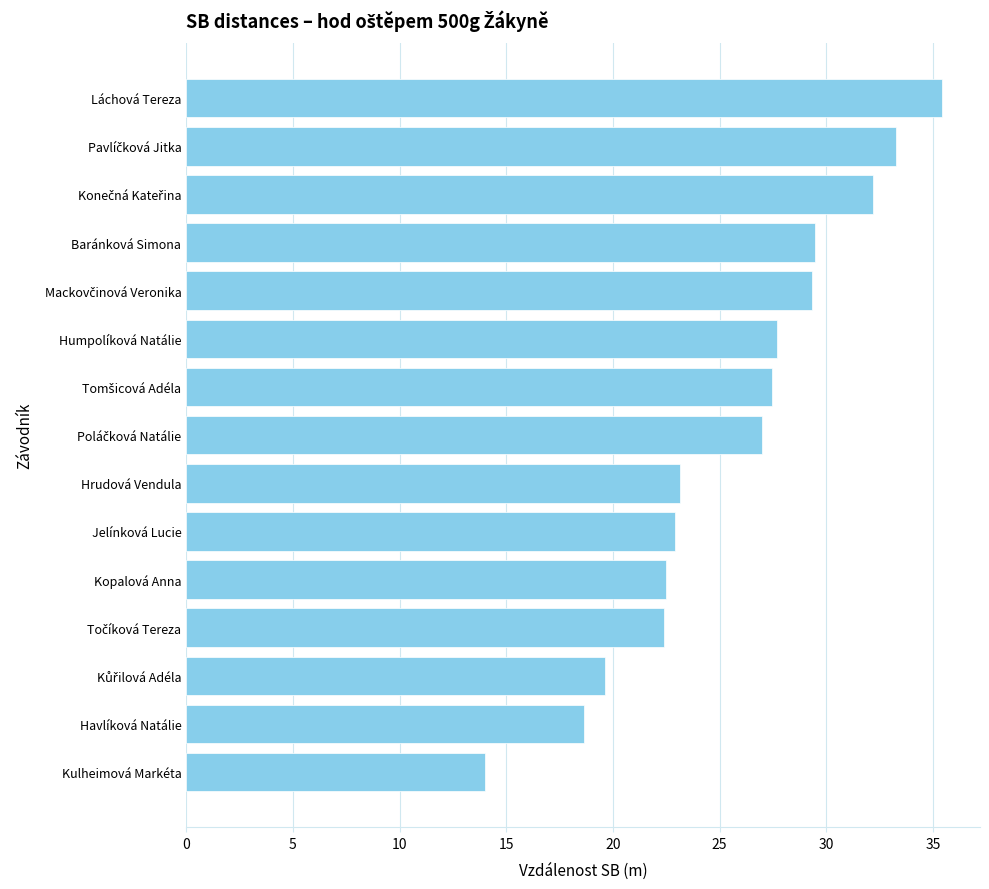

What is the difference between the second highest and minimum values?

19.2